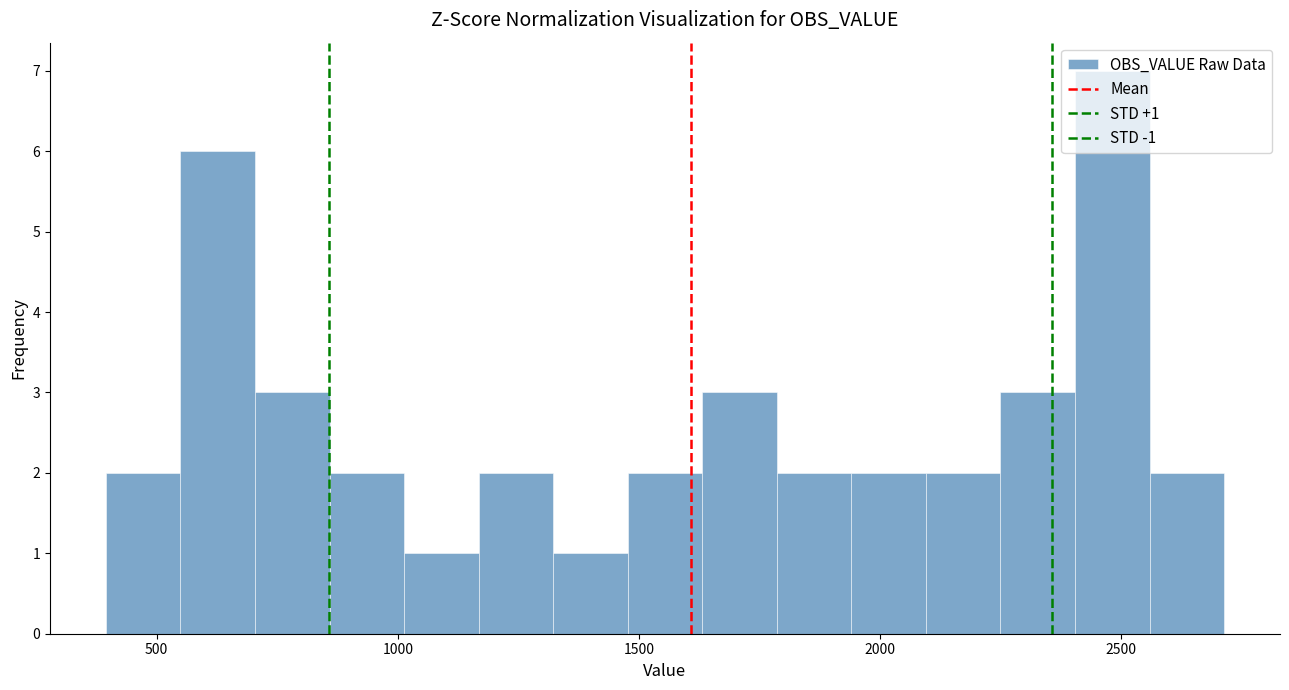

Around what value on the x-axis is the tallest bar? Give the approximate position of its centre, as read against the axis.

2500